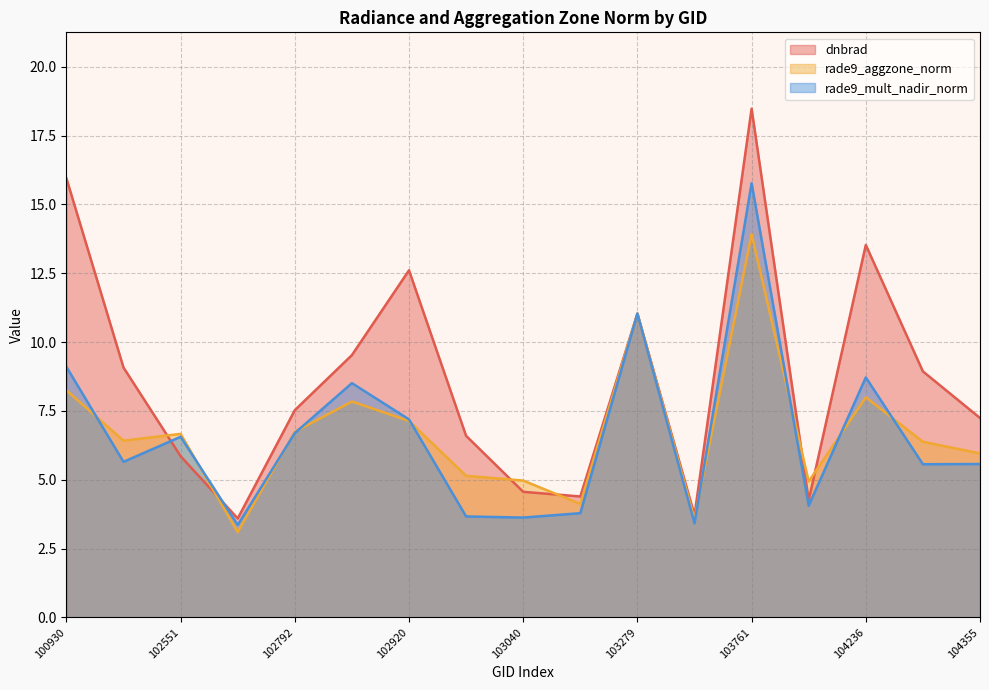

What is the difference between the dnbrad values at 103761 and 104355?

11.2